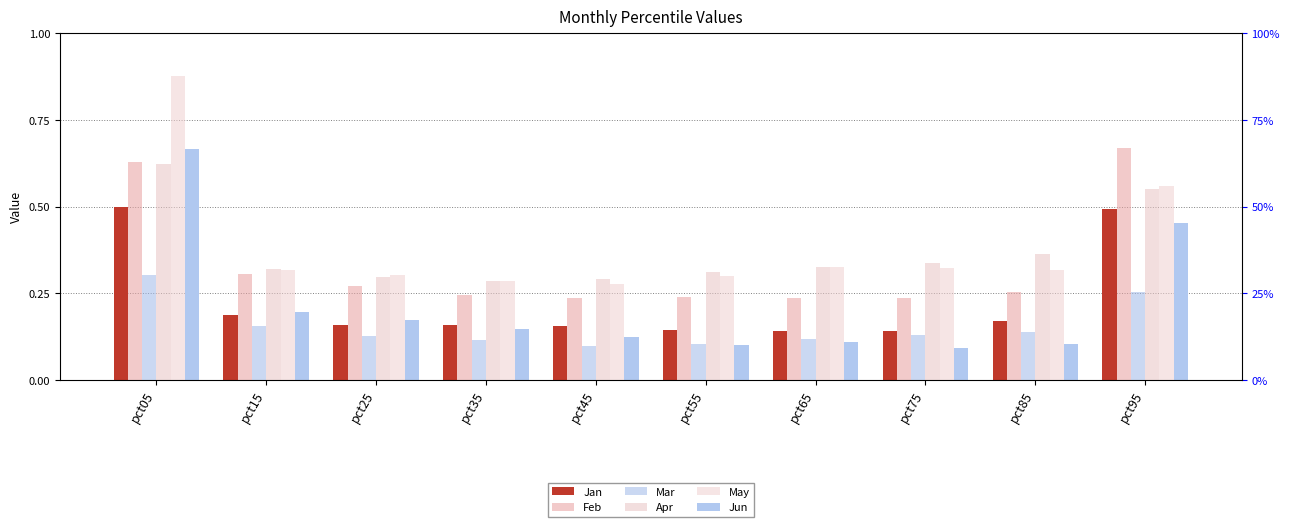

What is the sum of all Feb values?

3.3